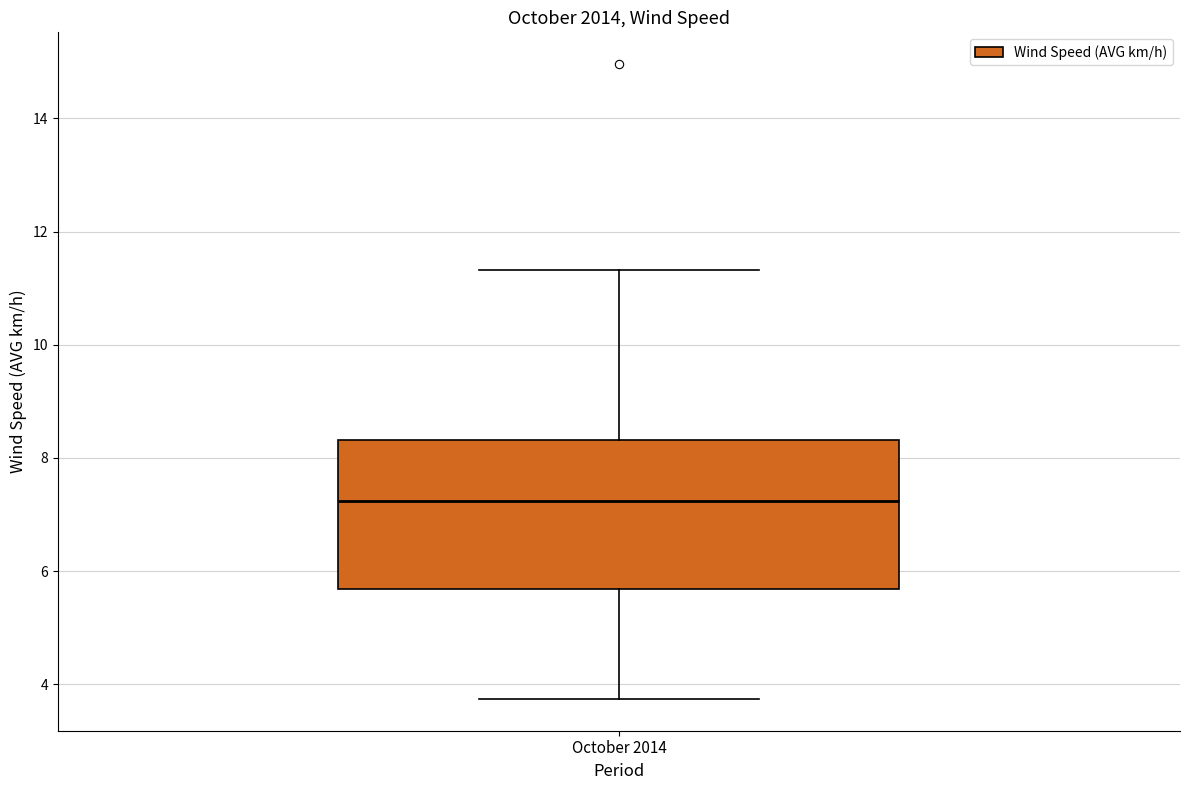

Where does the lower whisker of the box for October 2014 end on the y-axis? The values are not printed on the chart, so give them approximately, as read against the axis.

3.8